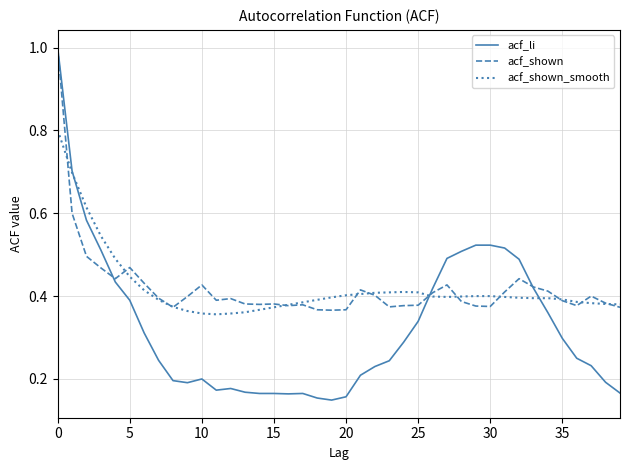

What is the maximum value for acf_li?

1.0